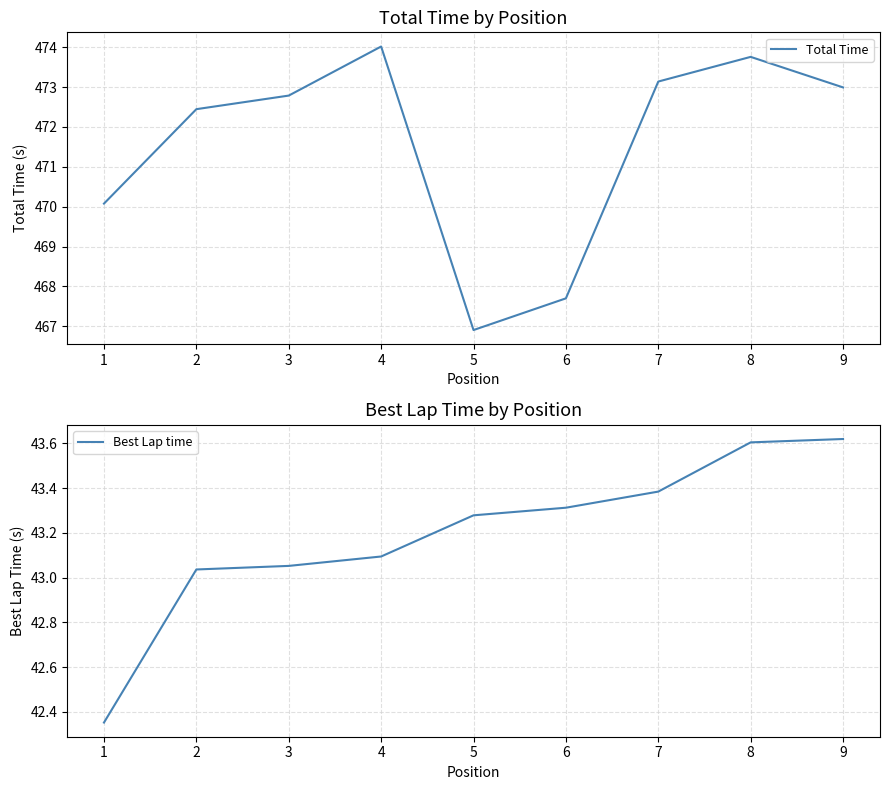

How many values in the Best Lap time series are below 43?

1